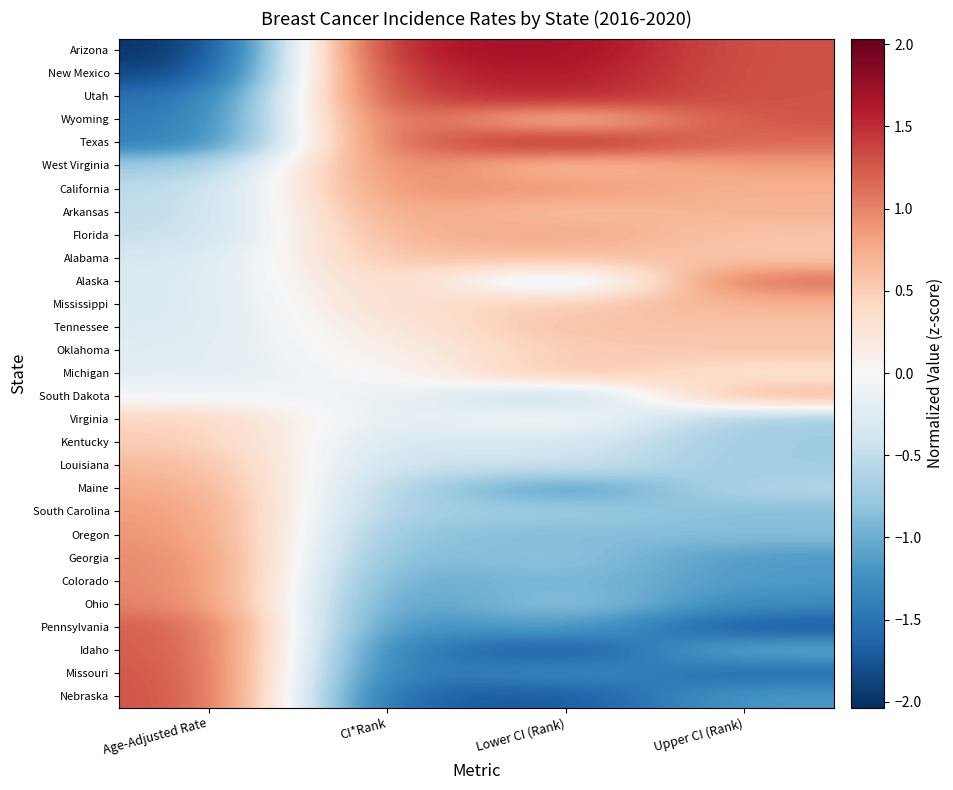

Reading left to right, list all the values displayed in this chart.

Arizona: Age-Adjusted Rate=-2.0	CI*Rank=1.7	Lower CI (Rank)=1.7	Upper CI (Rank)=1.3
New Mexico: Age-Adjusted Rate=-1.9	CI*Rank=1.6	Lower CI (Rank)=1.6	Upper CI (Rank)=1.3
Utah: Age-Adjusted Rate=-1.6	CI*Rank=1.4	Lower CI (Rank)=1.5	Upper CI (Rank)=1.3
Wyoming: Age-Adjusted Rate=-1.5	CI*Rank=1.3	Lower CI (Rank)=0.6	Upper CI (Rank)=1.3
Texas: Age-Adjusted Rate=-1.4	CI*Rank=1.2	Lower CI (Rank)=1.5	Upper CI (Rank)=1.1
West Virginia: Age-Adjusted Rate=-0.7	CI*Rank=1.1	Lower CI (Rank)=0.6	Upper CI (Rank)=0.9
California: Age-Adjusted Rate=-0.5	CI*Rank=1.0	Lower CI (Rank)=0.9	Upper CI (Rank)=0.7
Arkansas: Age-Adjusted Rate=-0.5	CI*Rank=0.8	Lower CI (Rank)=0.6	Upper CI (Rank)=0.7
Florida: Age-Adjusted Rate=-0.5	CI*Rank=0.7	Lower CI (Rank)=0.8	Upper CI (Rank)=0.6
Alabama: Age-Adjusted Rate=-0.3	CI*Rank=0.6	Lower CI (Rank)=0.6	Upper CI (Rank)=0.6
Alaska: Age-Adjusted Rate=-0.3	CI*Rank=0.5	Lower CI (Rank)=-0.4	Upper CI (Rank)=1.1
Mississippi: Age-Adjusted Rate=-0.3	CI*Rank=0.4	Lower CI (Rank)=0.5	Upper CI (Rank)=0.7
Tennessee: Age-Adjusted Rate=-0.3	CI*Rank=0.2	Lower CI (Rank)=0.6	Upper CI (Rank)=0.6
Oklahoma: Age-Adjusted Rate=-0.2	CI*Rank=0.1	Lower CI (Rank)=0.5	Upper CI (Rank)=0.6
Michigan: Age-Adjusted Rate=-0.2	CI*Rank=0.0	Lower CI (Rank)=0.6	Upper CI (Rank)=0.3
South Dakota: Age-Adjusted Rate=-0.0	CI*Rank=-0.1	Lower CI (Rank)=-0.6	Upper CI (Rank)=0.7
Virginia: Age-Adjusted Rate=0.5	CI*Rank=-0.2	Lower CI (Rank)=0.0	Upper CI (Rank)=-0.7
Kentucky: Age-Adjusted Rate=0.5	CI*Rank=-0.4	Lower CI (Rank)=-0.3	Upper CI (Rank)=-0.7
Louisiana: Age-Adjusted Rate=0.7	CI*Rank=-0.5	Lower CI (Rank)=-0.4	Upper CI (Rank)=-0.7
Maine: Age-Adjusted Rate=0.8	CI*Rank=-0.6	Lower CI (Rank)=-1.2	Upper CI (Rank)=-0.6
South Carolina: Age-Adjusted Rate=0.9	CI*Rank=-0.7	Lower CI (Rank)=-0.7	Upper CI (Rank)=-0.9
Oregon: Age-Adjusted Rate=0.9	CI*Rank=-0.8	Lower CI (Rank)=-0.9	Upper CI (Rank)=-0.9
Georgia: Age-Adjusted Rate=1.0	CI*Rank=-1.0	Lower CI (Rank)=-0.8	Upper CI (Rank)=-1.2
Colorado: Age-Adjusted Rate=1.0	CI*Rank=-1.1	Lower CI (Rank)=-0.9	Upper CI (Rank)=-1.2
Ohio: Age-Adjusted Rate=1.0	CI*Rank=-1.2	Lower CI (Rank)=-0.8	Upper CI (Rank)=-1.3
Pennsylvania: Age-Adjusted Rate=1.2	CI*Rank=-1.3	Lower CI (Rank)=-1.1	Upper CI (Rank)=-1.7
Idaho: Age-Adjusted Rate=1.3	CI*Rank=-1.4	Lower CI (Rank)=-1.7	Upper CI (Rank)=-1.0
Missouri: Age-Adjusted Rate=1.3	CI*Rank=-1.6	Lower CI (Rank)=-1.3	Upper CI (Rank)=-1.6
Nebraska: Age-Adjusted Rate=1.3	CI*Rank=-1.7	Lower CI (Rank)=-1.7	Upper CI (Rank)=-1.2